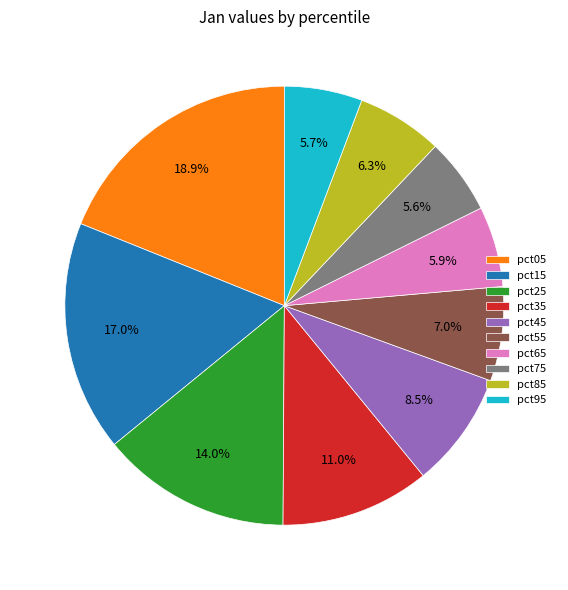

Count the number of slices in the pie.

10